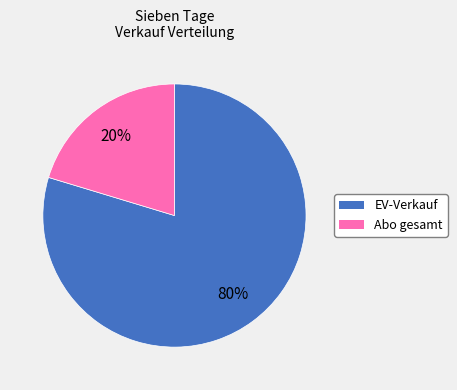

Is there a majority slice in this chart?

Yes